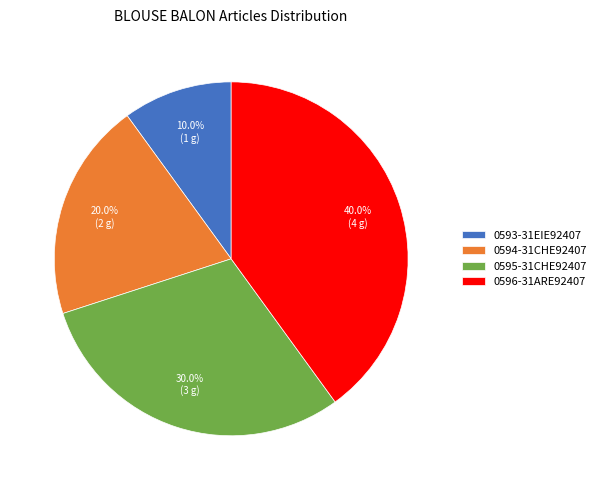

Rank the categories by value from lowest to highest.

0593-31EIE92407, 0594-31CHE92407, 0595-31CHE92407, 0596-31ARE92407